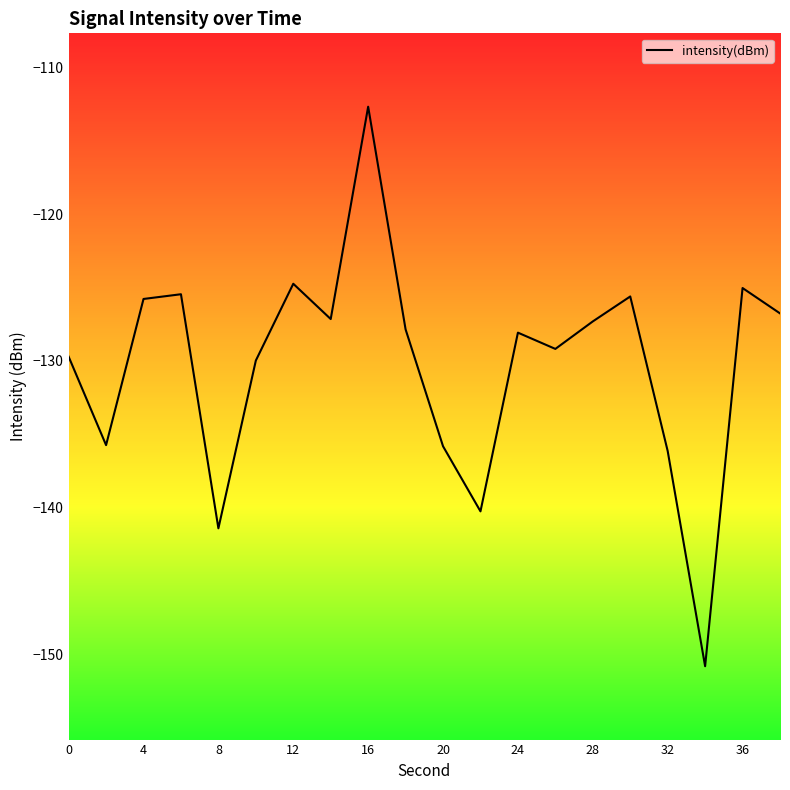

What is the minimum value shown in the chart?

-150.8